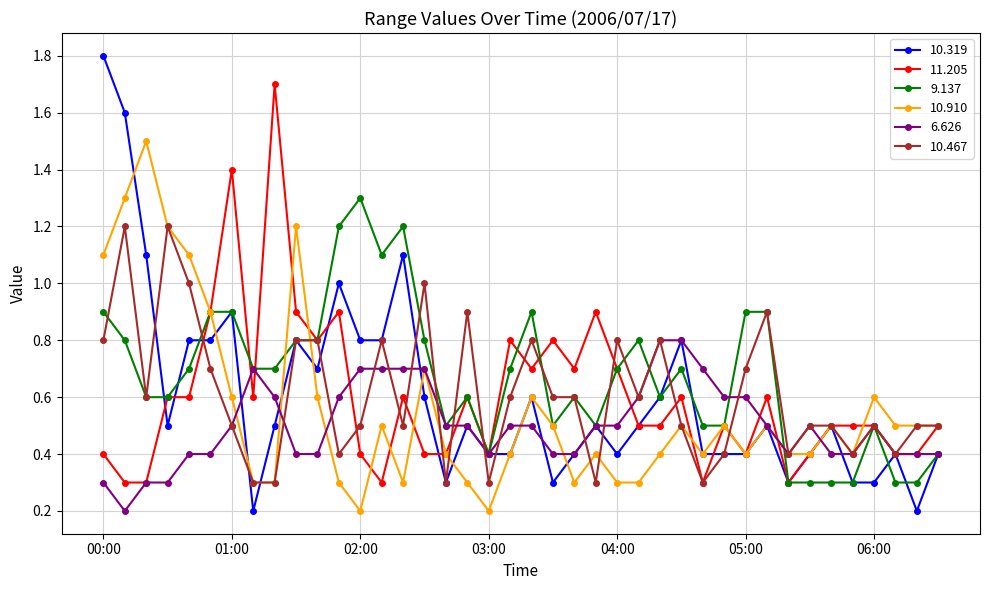

What is the value of the 9.137 point at the 3rd from the left?

0.6